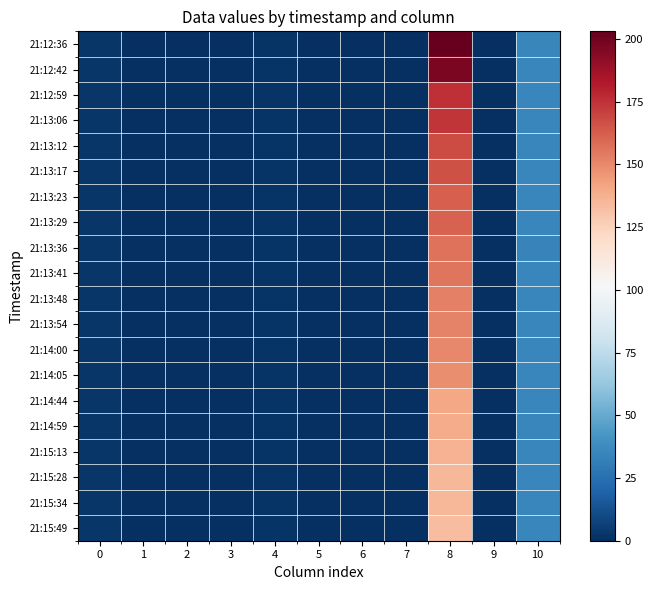

What is the greatest value displayed?

203